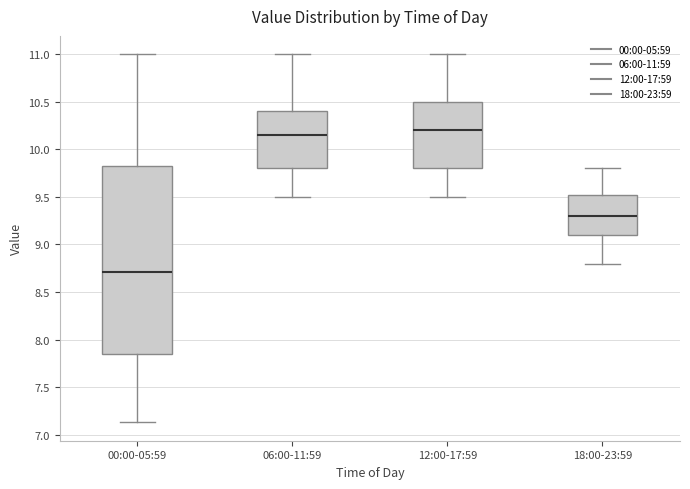

Where does the lower whisker of the box for 00:00-05:59 end on the y-axis? The values are not printed on the chart, so give them approximately, as read against the axis.

7.15